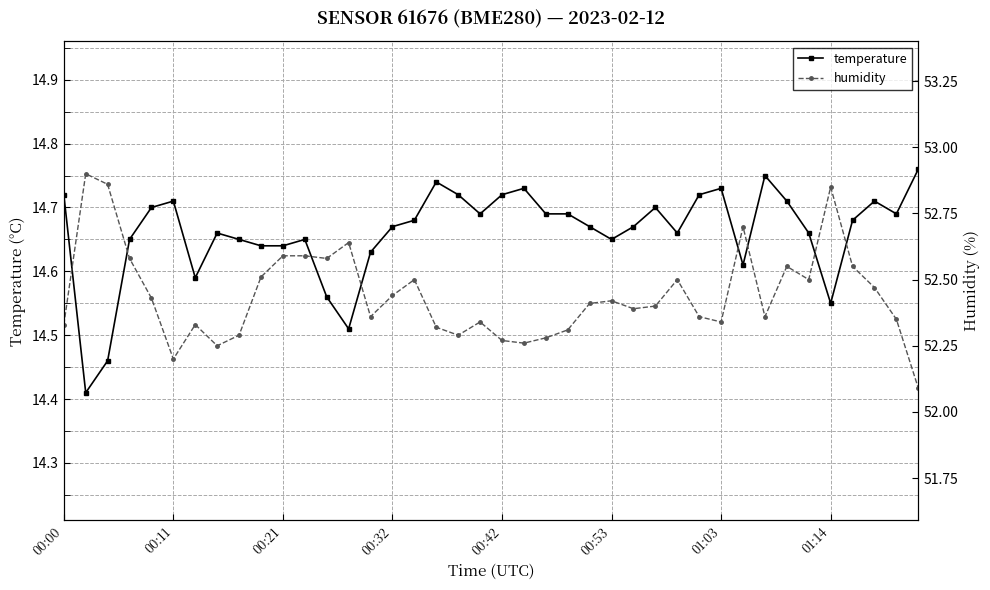

Count the temperature values in the range 14 to 15.

40